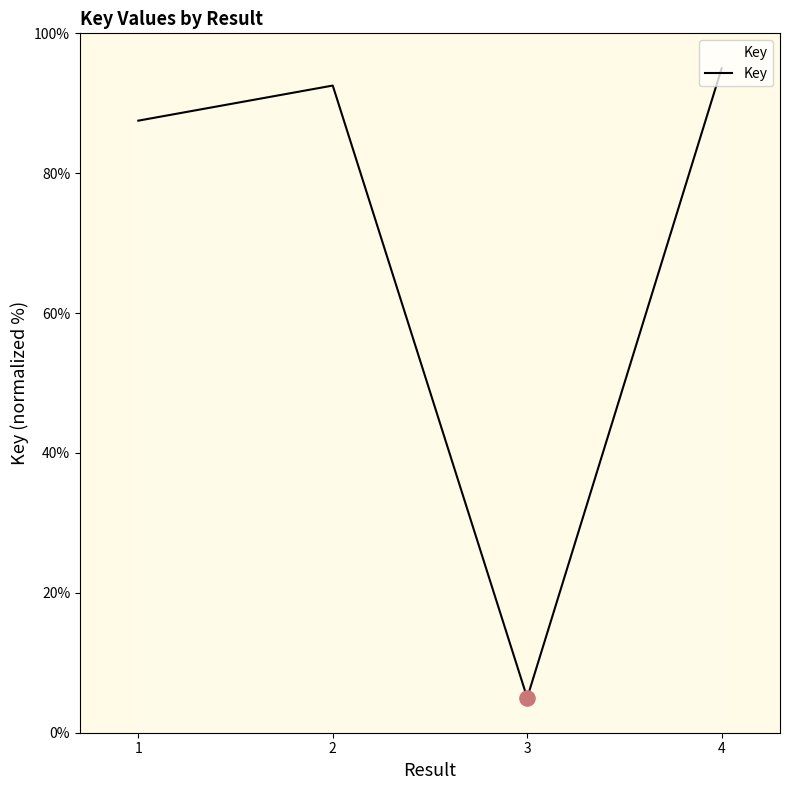

What is the change in value from 1 to 3?

-82.5